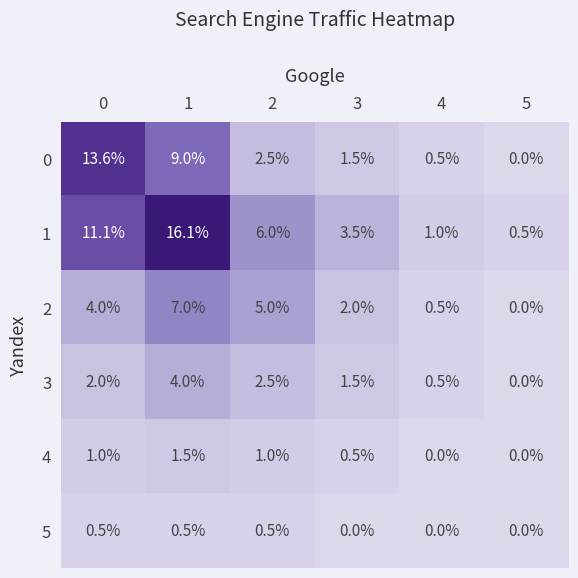

Which series has the largest total across all categories?

1